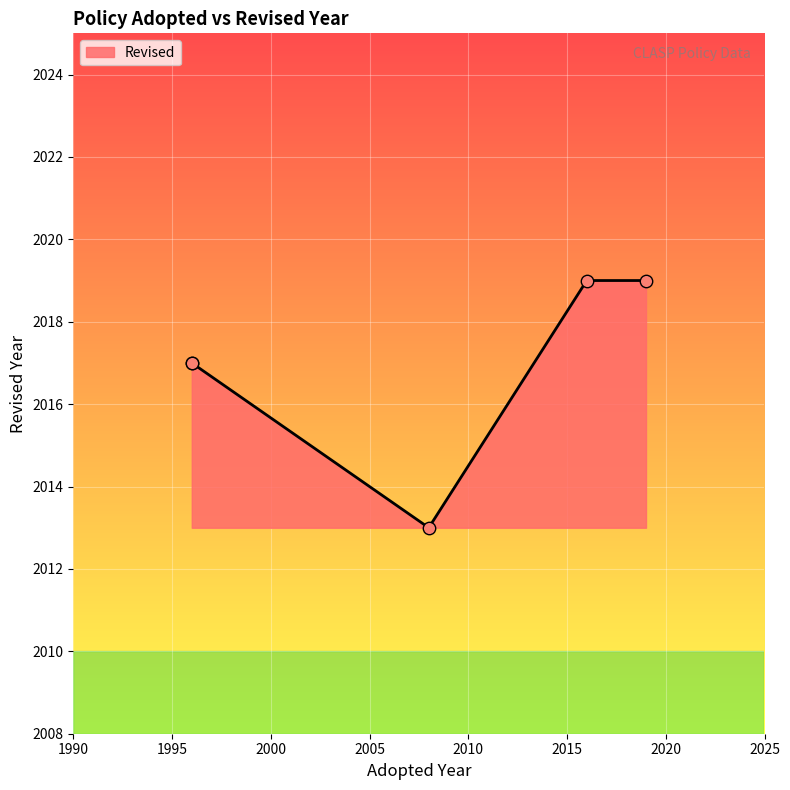

What is the change in value from Jamaica JS1 (1996) to Ukraine (2008)?

-4